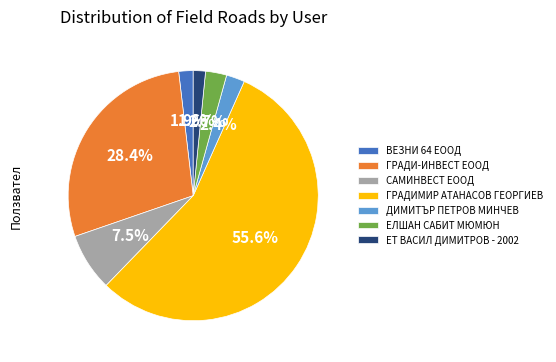

Is it true that ЕТ ВАСИЛ ДИМИТРОВ - 2002 is 2% of the pie?

True